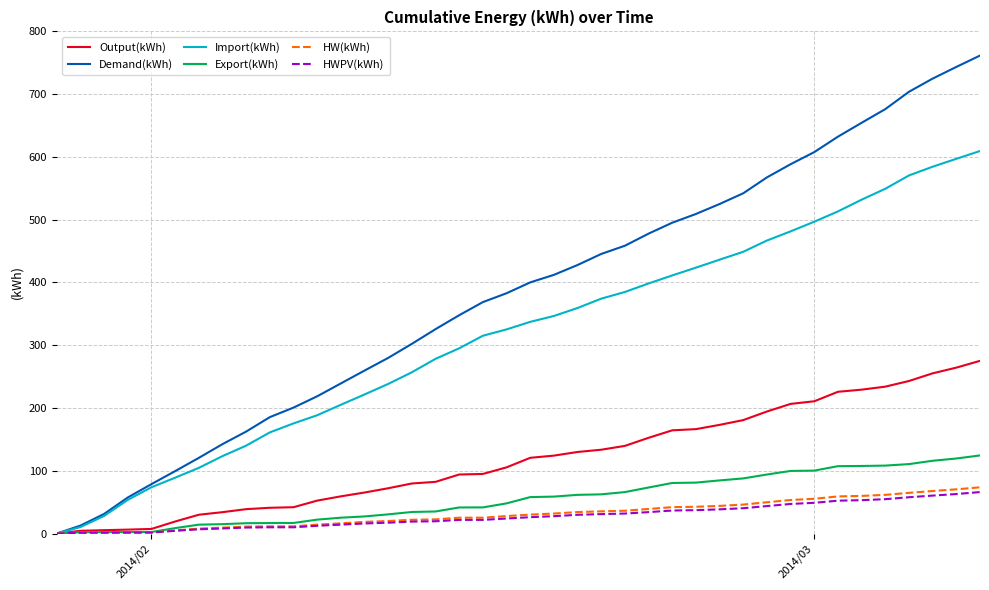

Which series has the largest total across all categories?

Demand(kWh)